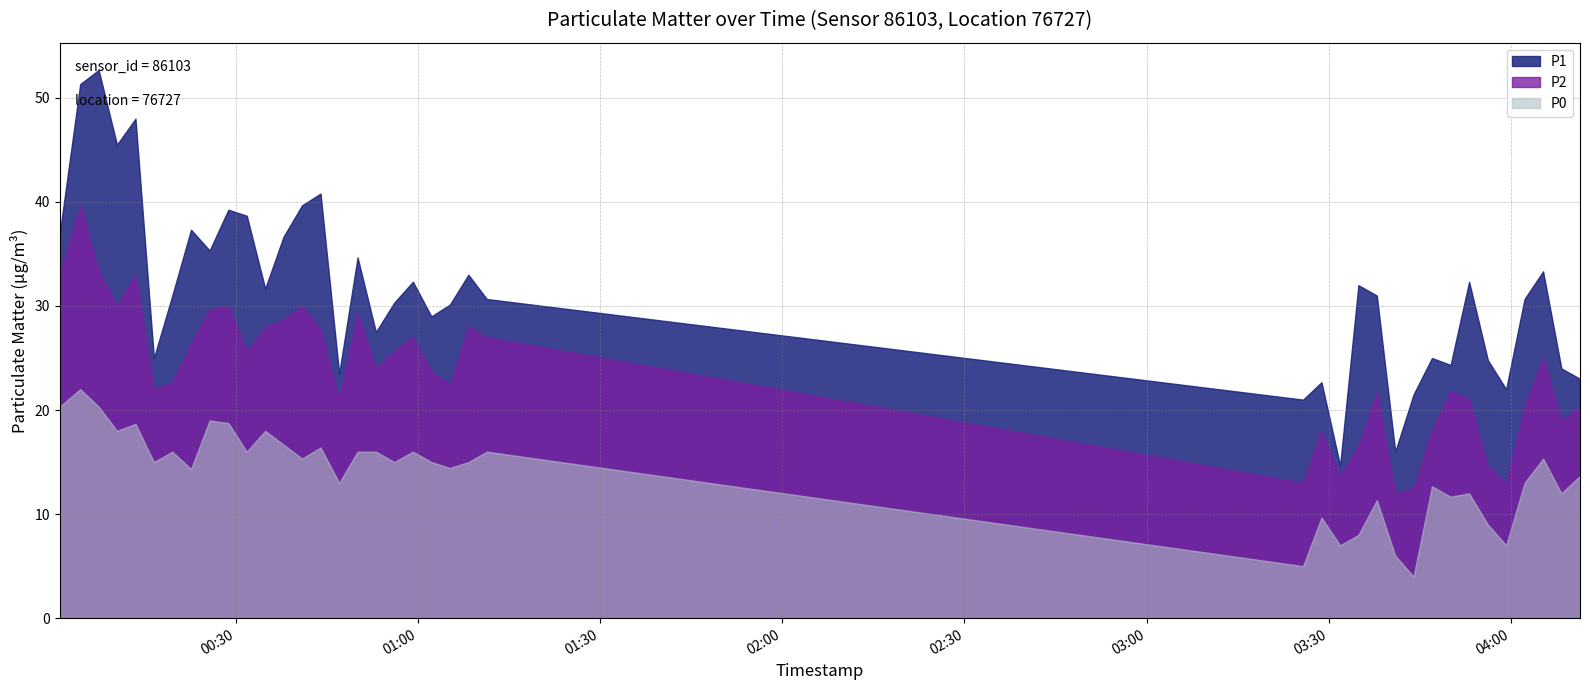

Reading left to right, list all the values displayed in this chart.

P1: 37.0	51.3	52.7	45.5	48.0	25.0	31.0	37.3	35.3	39.2	38.7	31.7	36.7	39.7	40.8	23.5	34.7	27.5	30.3	32.3	29.0	30.1	33.0	30.7	21.0	22.7	14.7	32.0	31.0	16.0	21.5	25.0	24.3	32.3	24.8	22.0	30.7	33.3	24.0	23.0
P2: 33.0	39.7	33.3	30.0	33.0	22.0	22.7	26.3	29.7	30.0	25.7	28.0	28.7	30.0	27.8	21.0	29.3	24.0	25.7	27.0	23.7	22.4	28.0	27.0	13.0	18.0	13.7	16.5	21.7	12.0	12.5	18.0	21.8	21.0	14.6	13.0	20.3	25.0	19.0	20.3
P0: 20.3	22.0	20.3	18.0	18.7	15.0	16.0	14.3	19.0	18.8	16.0	18.0	16.7	15.3	16.4	13.0	16.0	16.0	15.0	16.0	15.0	14.4	15.0	16.0	5.0	9.7	7.0	8.0	11.3	6.0	4.0	12.7	11.7	12.0	9.0	7.0	13.0	15.3	12.0	13.7